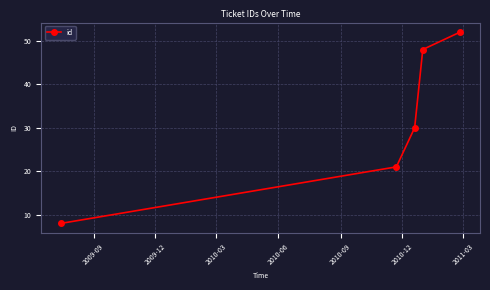

Is this an area chart (filled region under the line)?

No